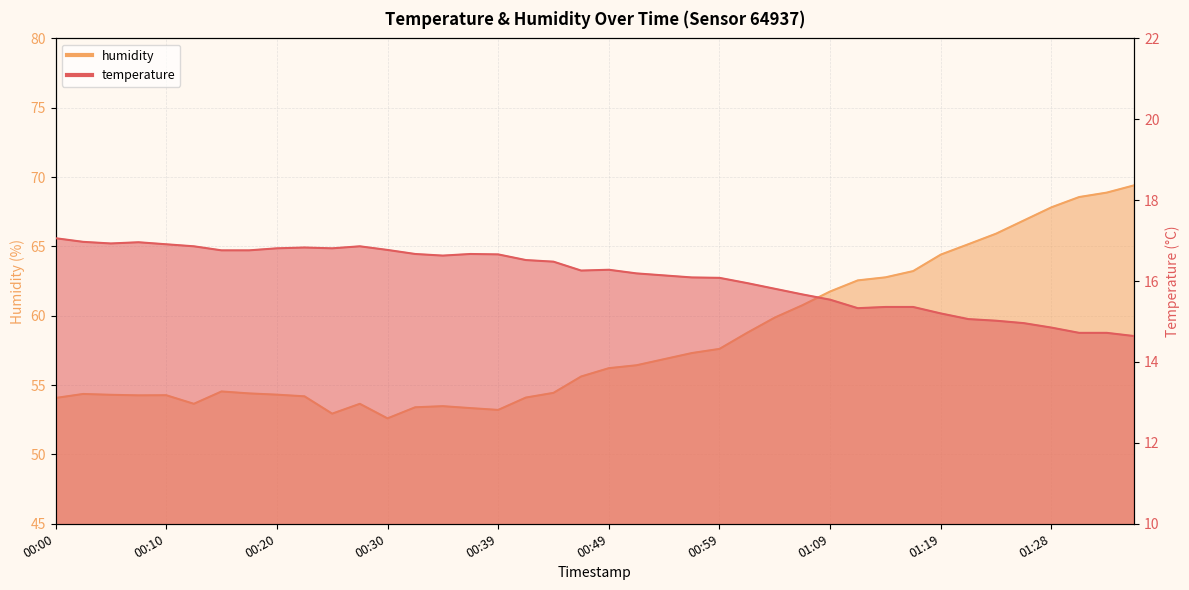

Which has a higher value, 01:36 or 01:31?

01:31